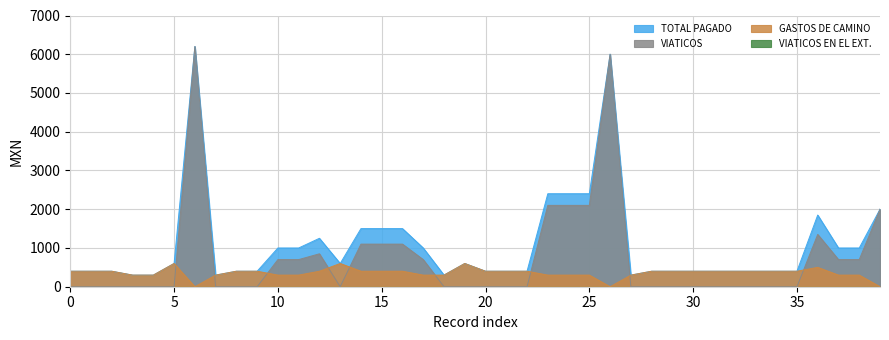

True or false: TOTAL PAGADO and VIATICOS cross at least once.

False